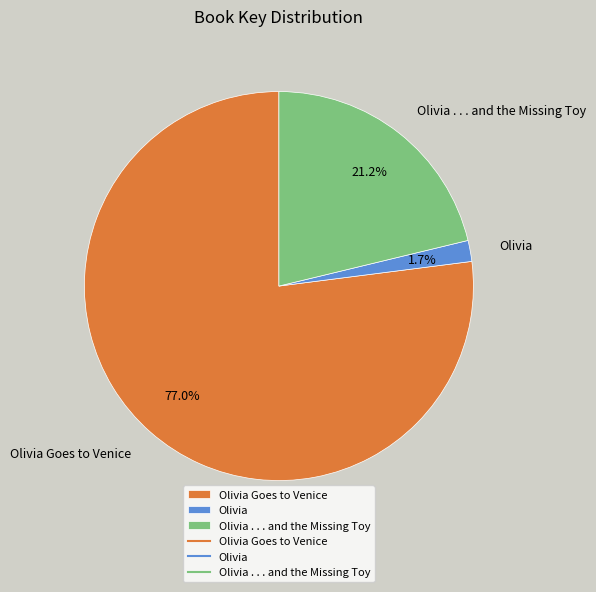

Which category accounts for the majority?

Olivia Goes to Venice